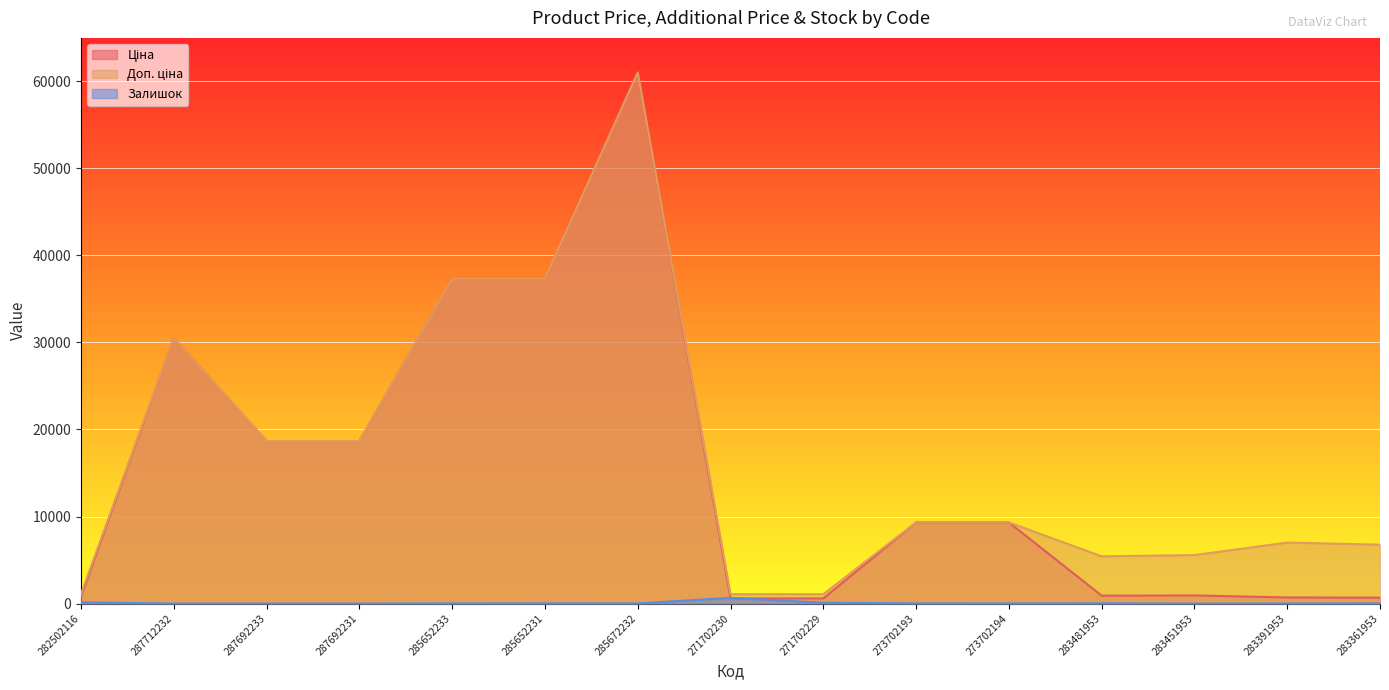

Where do Ціна and Залишок first cross each other?

285672232 and 271702230